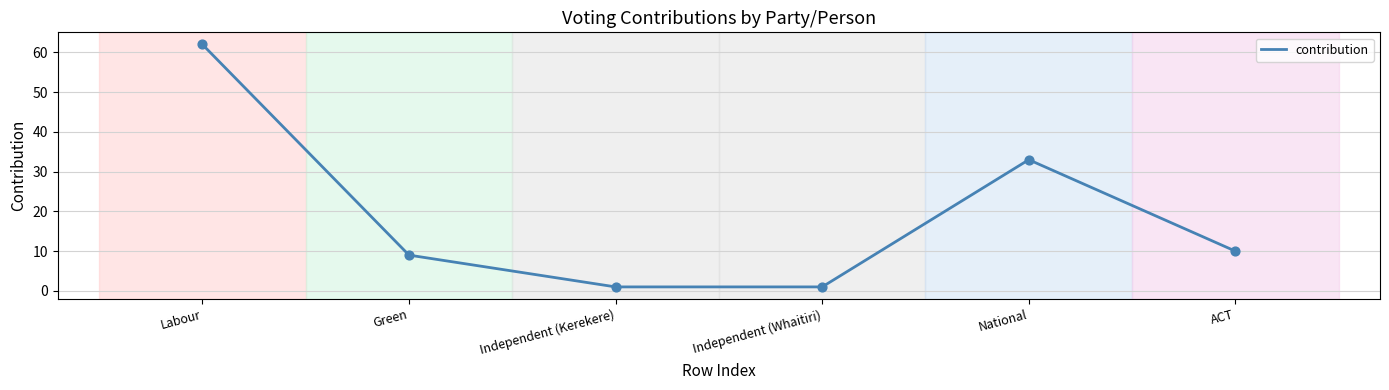

What is the change in value from Green to Independent (Whaitiri)?

-8